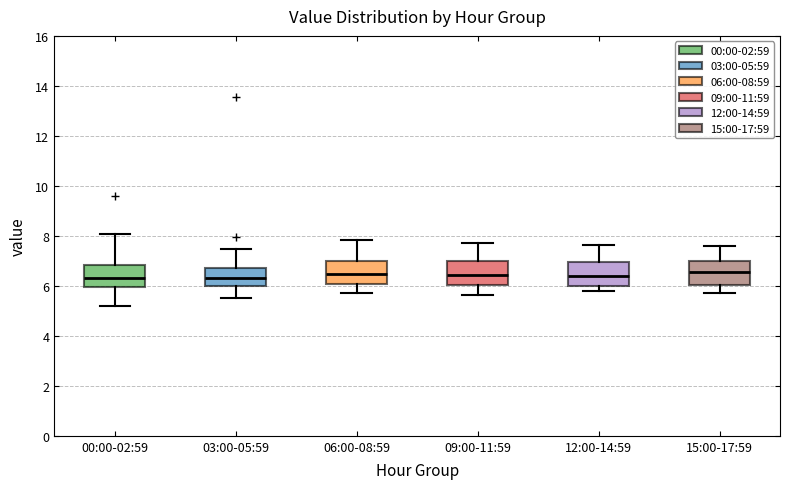

Reading left to right, read every box against the y-axis: the position of its median line, the range the box covers, and the ends of its whiskers. The values are not printed on the chart, so give them approximately, as read against the axis.

00:00-02:59: median 6.4, box 6.0 to 6.8, whiskers 5.2 to 8.0
03:00-05:59: median 6.4, box 6.0 to 6.8, whiskers 5.6 to 7.4
06:00-08:59: median 6.4, box 6.0 to 7.0, whiskers 5.8 to 7.8
09:00-11:59: median 6.4, box 6.0 to 7.0, whiskers 5.6 to 7.8
12:00-14:59: median 6.4, box 6.0 to 7.0, whiskers 5.8 to 7.6
15:00-17:59: median 6.6, box 6.0 to 7.0, whiskers 5.8 to 7.6